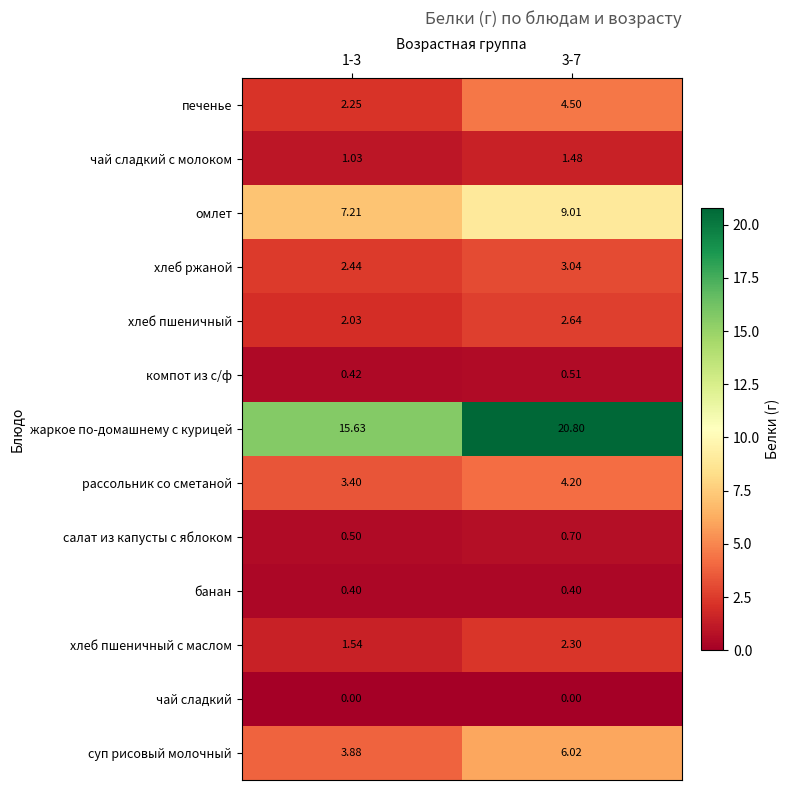

Is the value of хлеб ржаной at 1-3 greater than the value of хлеб пшеничный с маслом at 3-7?

Yes